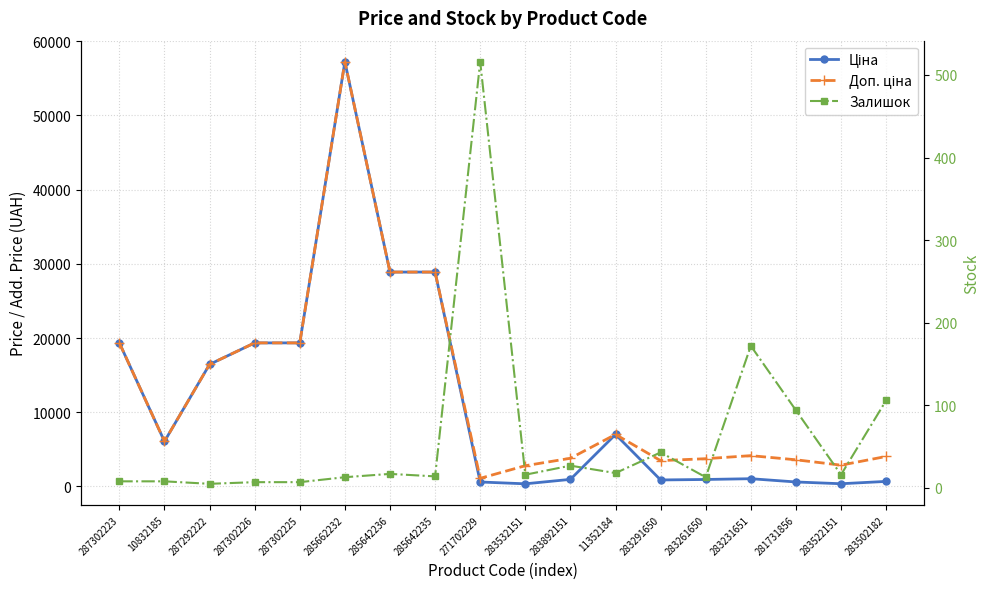

What position from the right is 271702229?

10